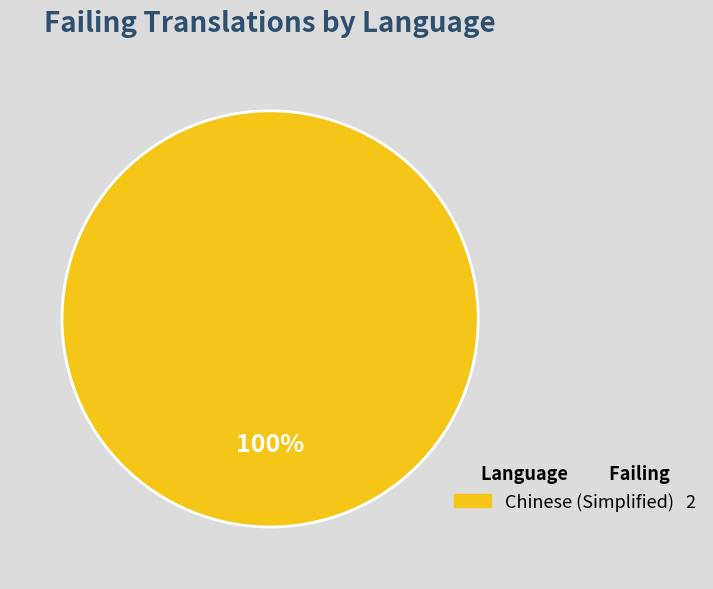

Does any single category account for the majority?

Yes